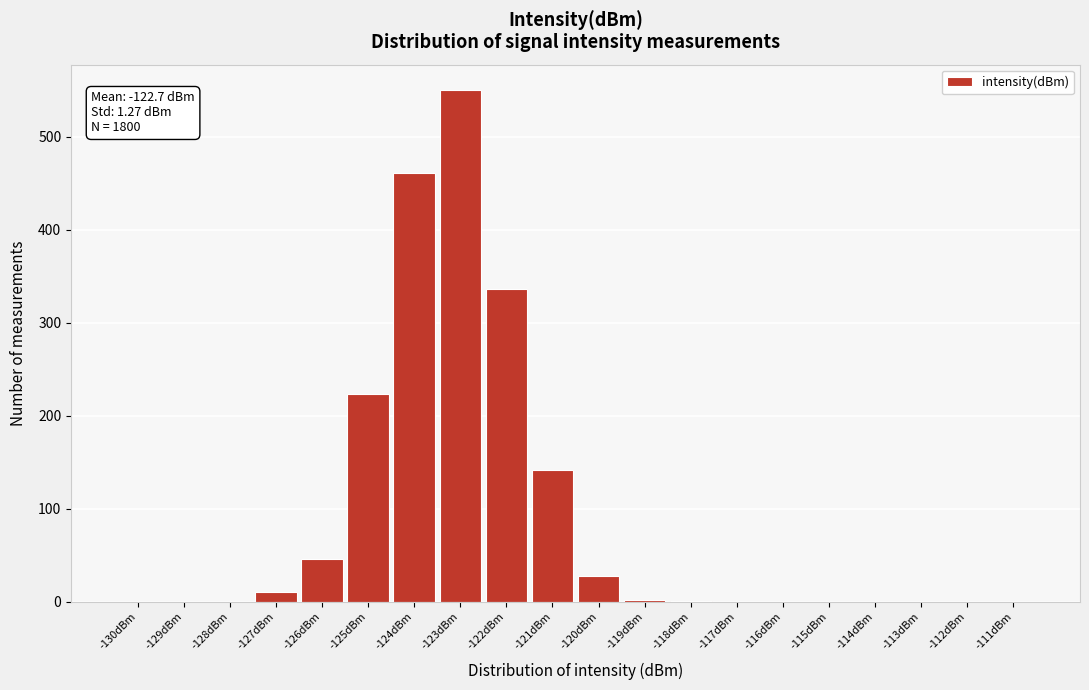

What is the maximum value shown in the chart?

550